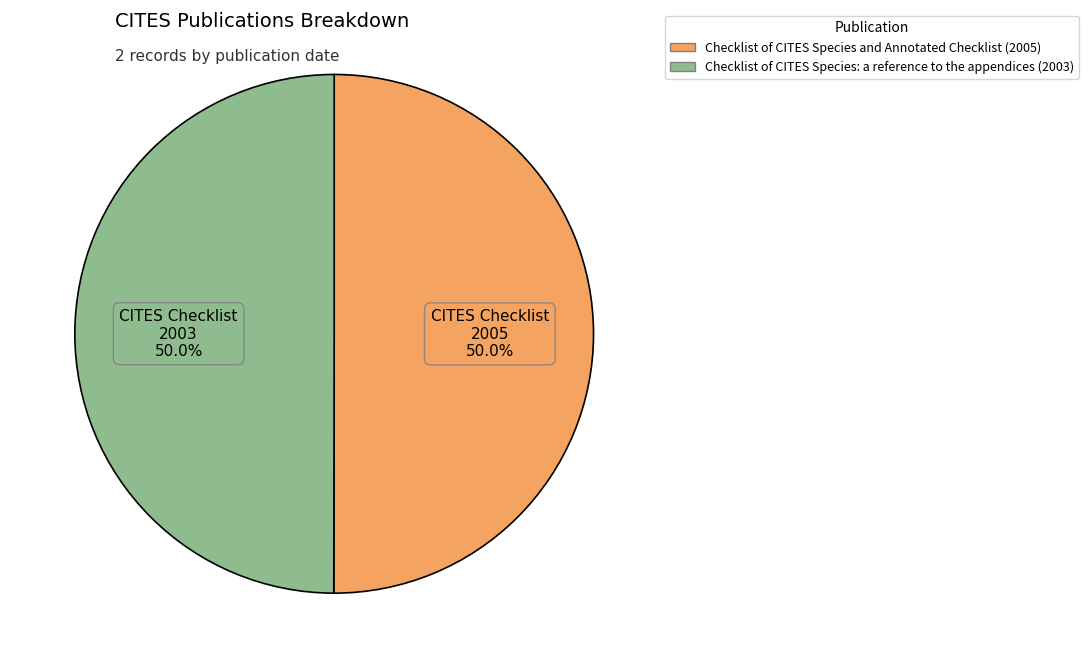

Approximately how many times larger is the value at Checklist of CITES Species: a reference to the appendices (2003) compared to Checklist of CITES Species and Annotated Checklist (2005)?

1.0